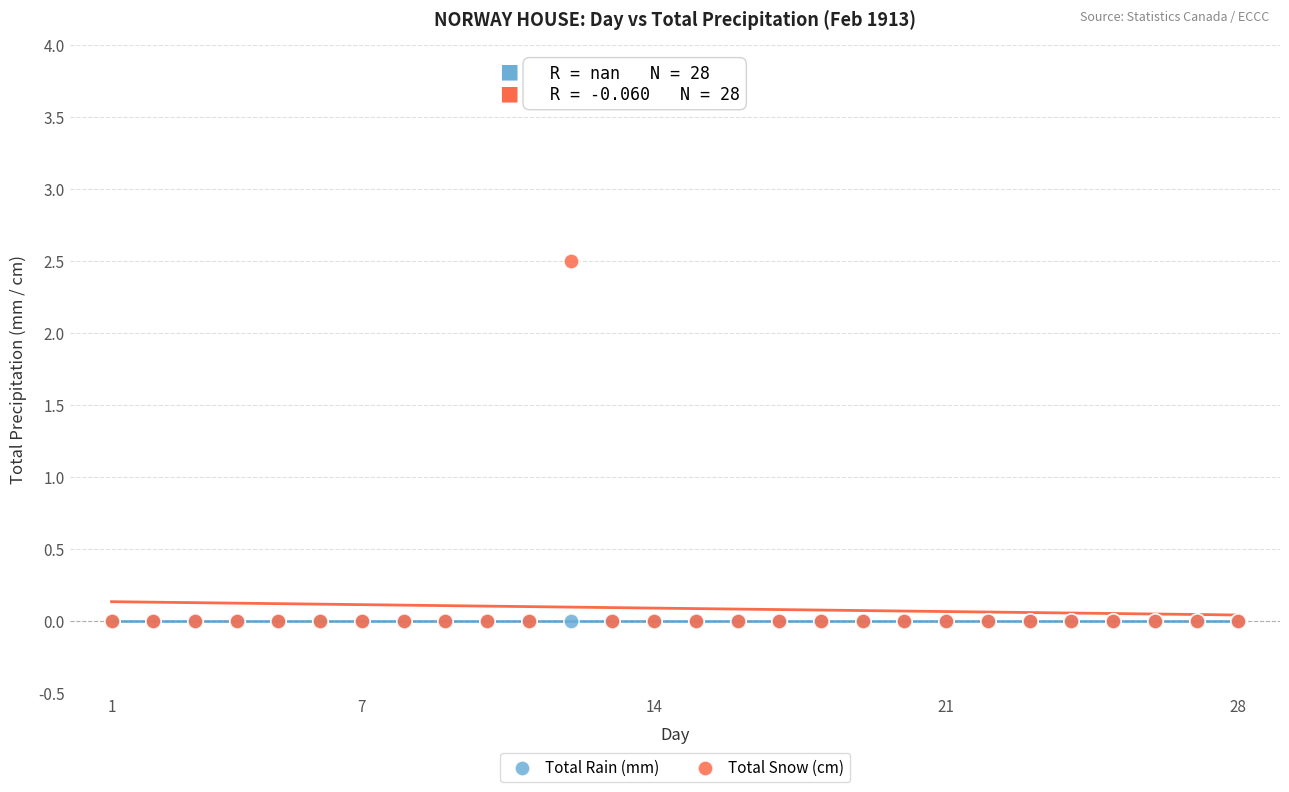

What are all the series names shown in the legend?

Total Rain (mm), Total Snow (cm)